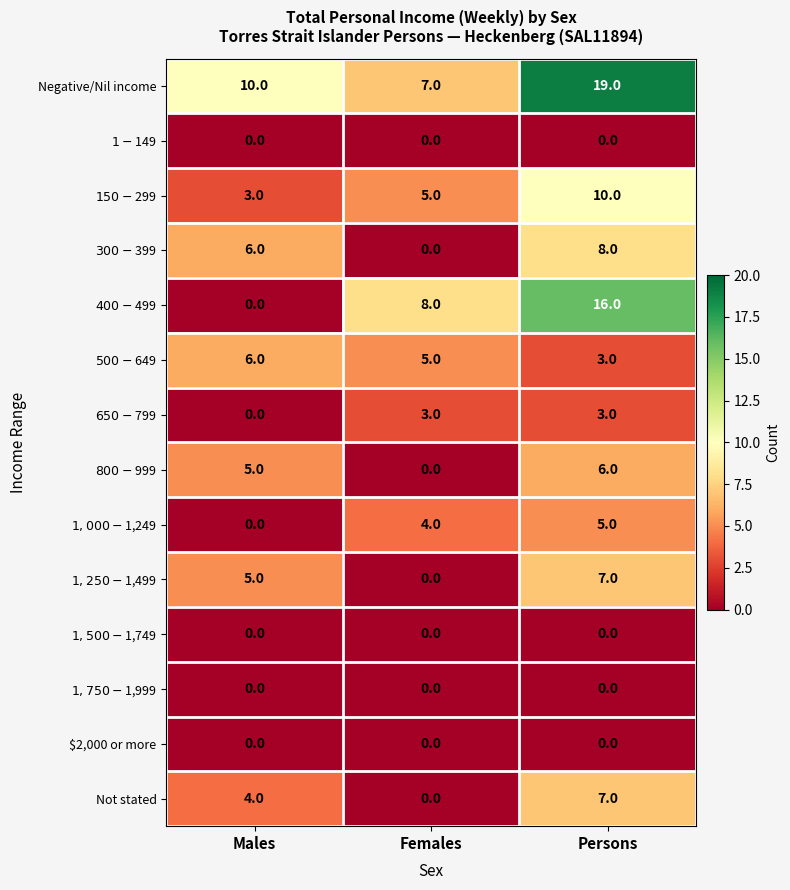

What is the approximate value of Not stated at Males?

4